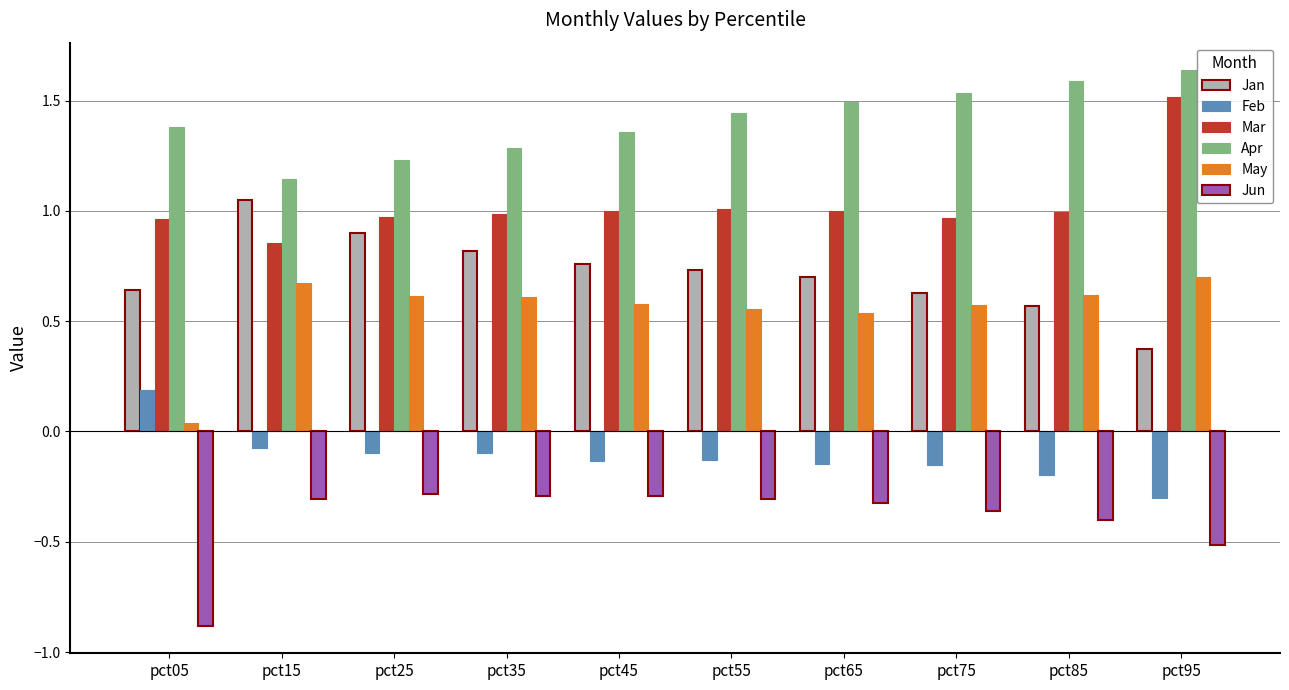

Which series has the largest total across all categories?

Apr